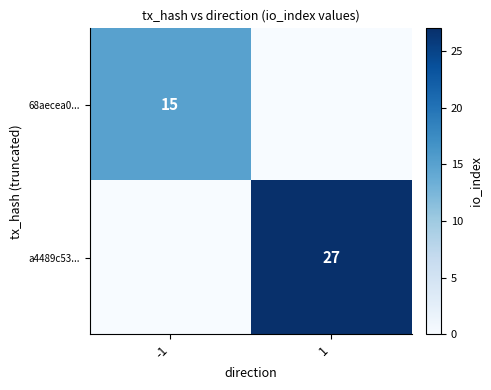

Is the value of 68aecea0... at -1 greater than the value of a4489c53... at 1?

No